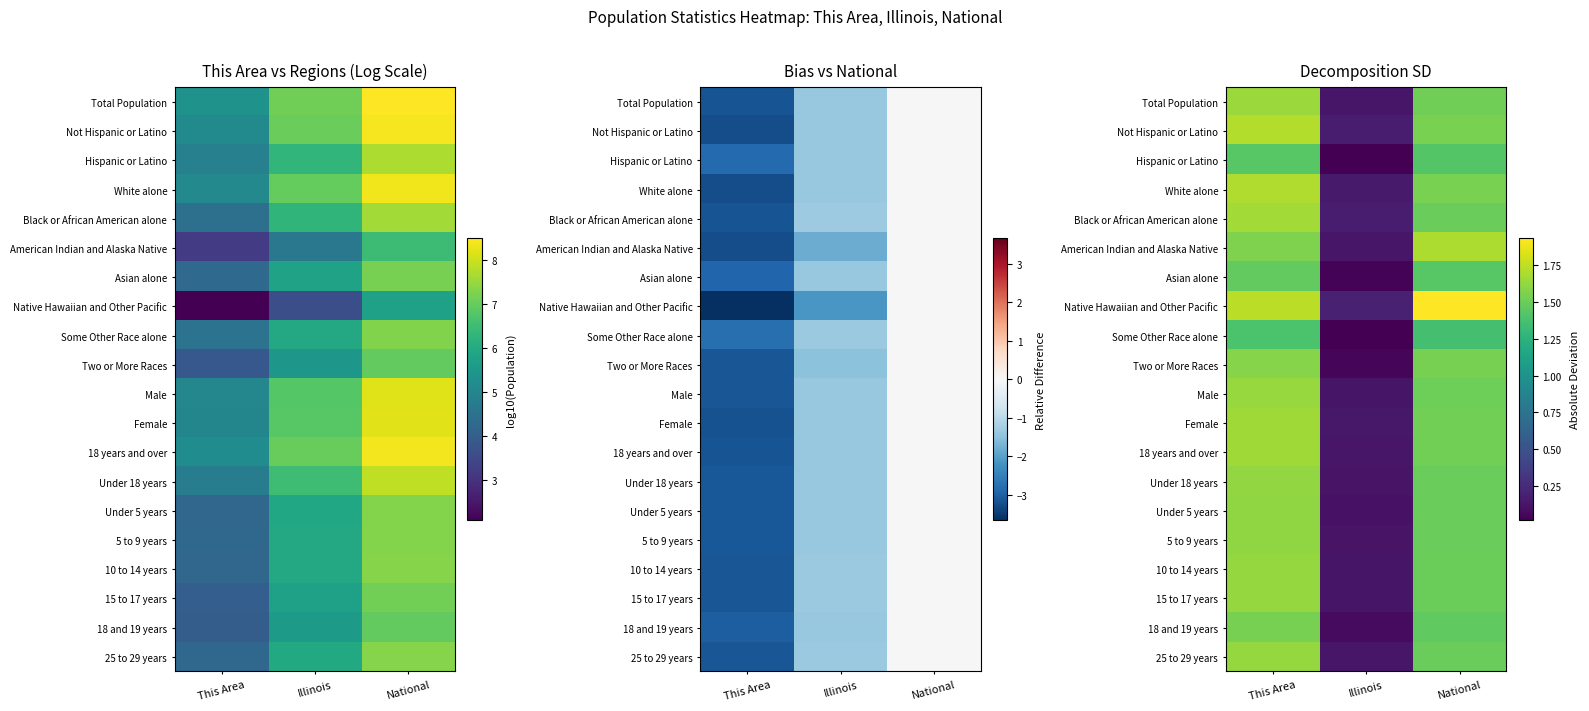

Rank the series at Illinois from lowest to highest value.

Hispanic or Latino, Some Other Race alone, Asian alone, Two or More Races, 18 and 19 years, Under 5 years, 5 to 9 years, Under 18 years, Male, 10 to 14 years, 15 to 17 years, 25 to 29 years, American Indian and Alaska Native, Total Population, 18 years and over, Female, White alone, Not Hispanic or Latino, Black or African American alone, Native Hawaiian and Other Pacific